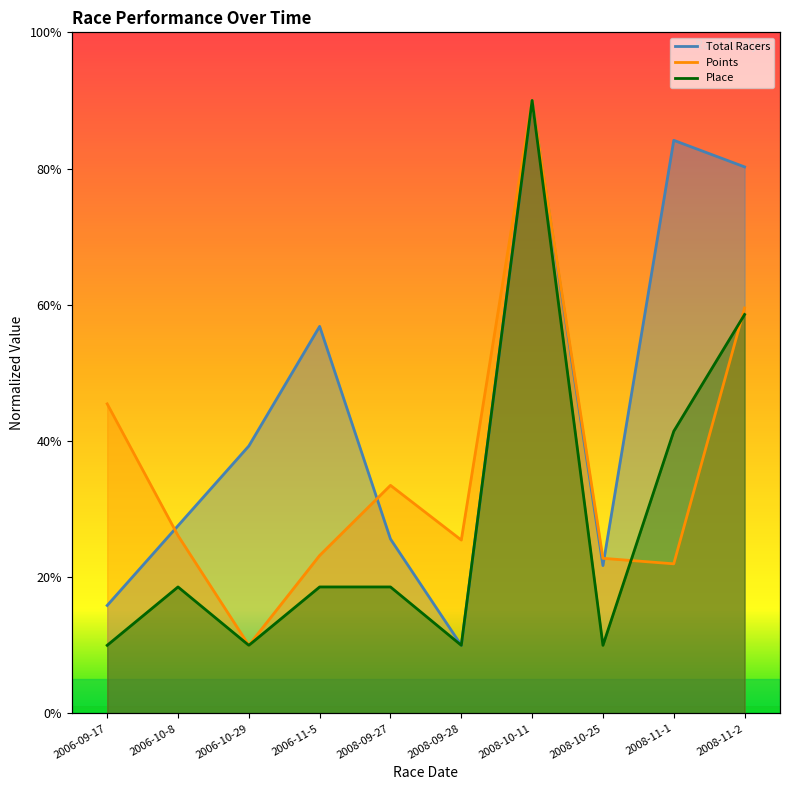

Which series has the largest range (max minus min)?

Total Racers